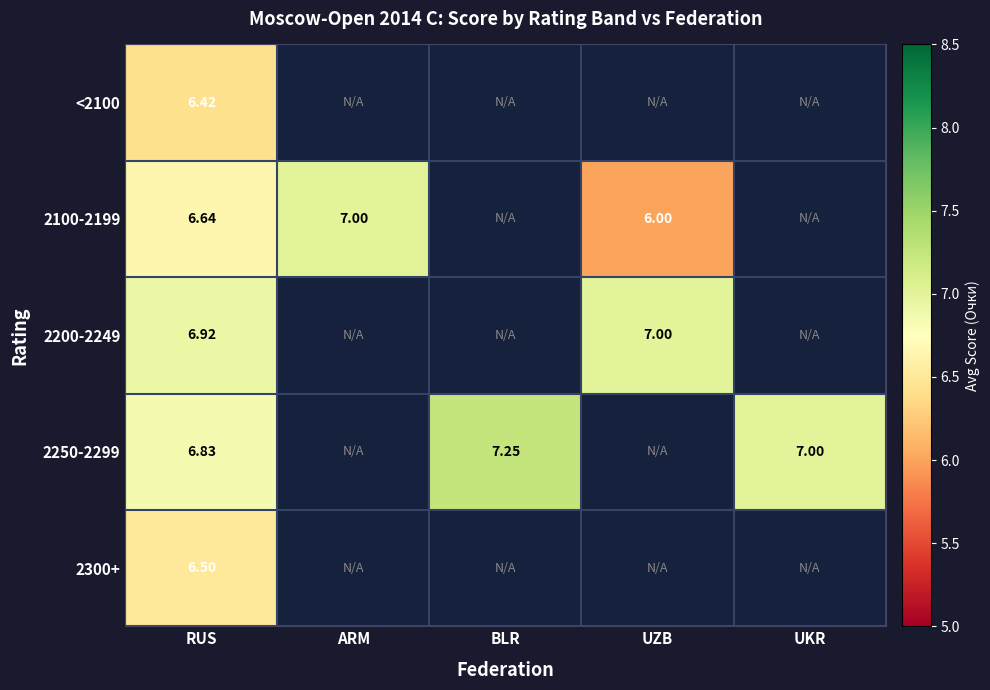

At how many categories does at least one series exceed 6?

5